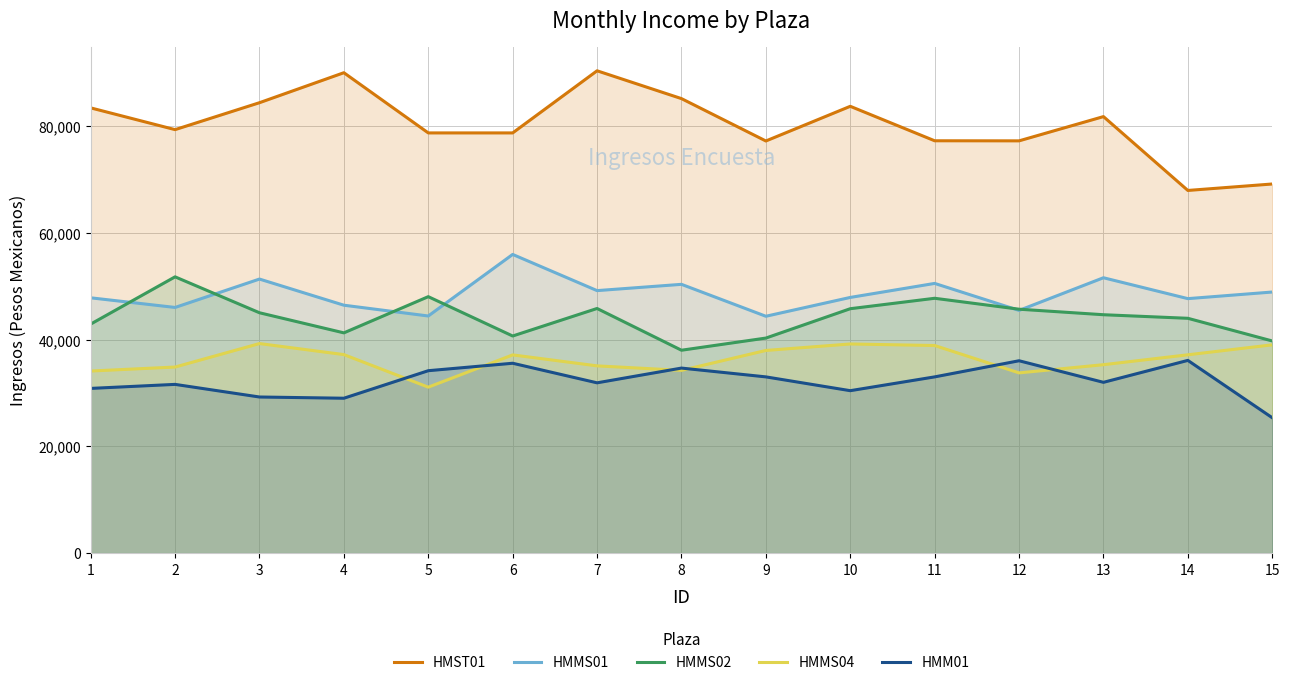

True or false: HMMS01 and HMST01 cross at least once.

False